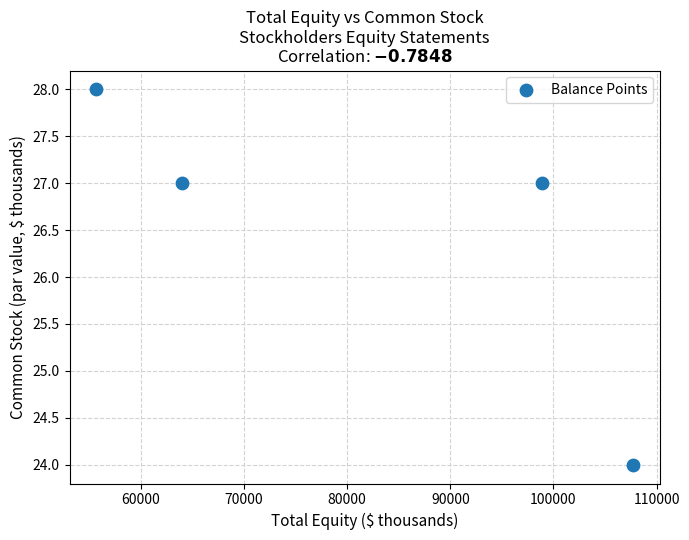

What is the range of Y values (max minus min)?

4